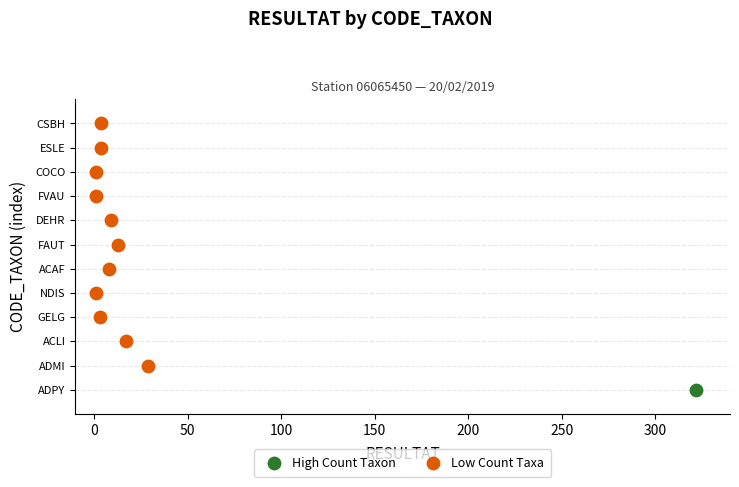

What are all the series names shown in the legend?

High Count Taxon, Low Count Taxa